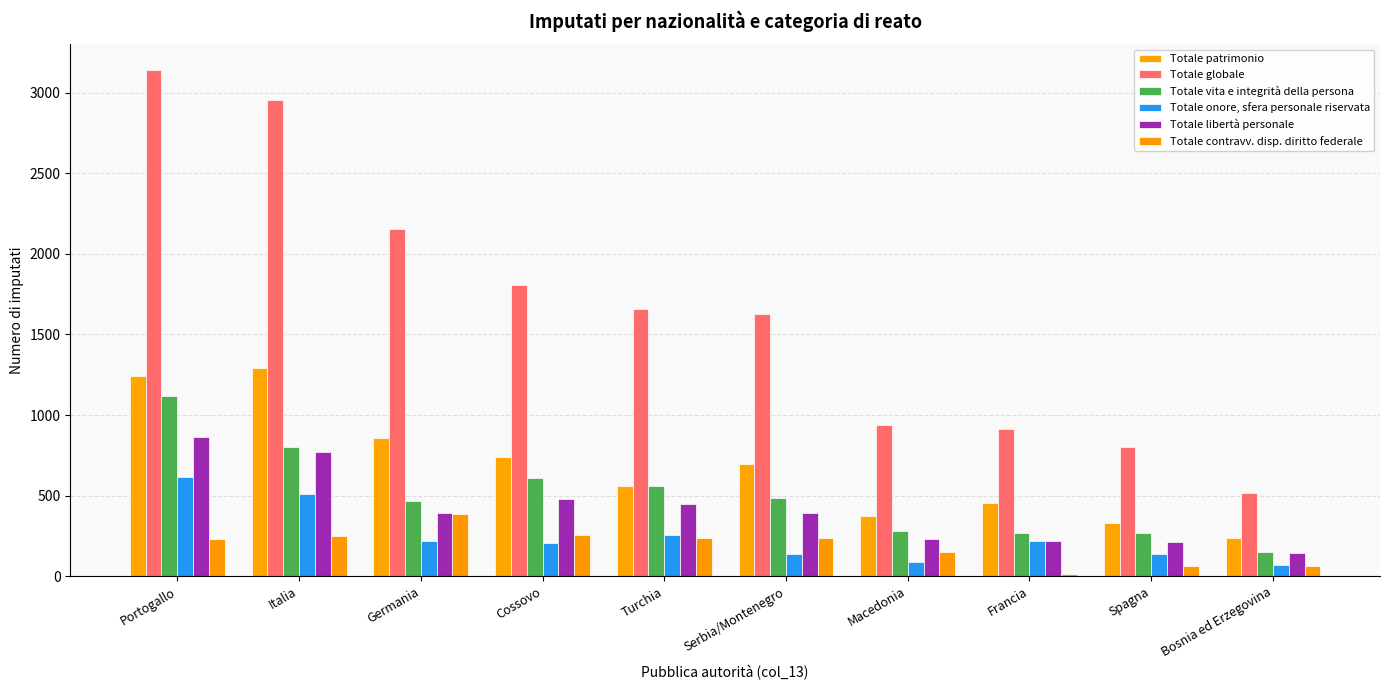

How many series are shown in this chart?

6